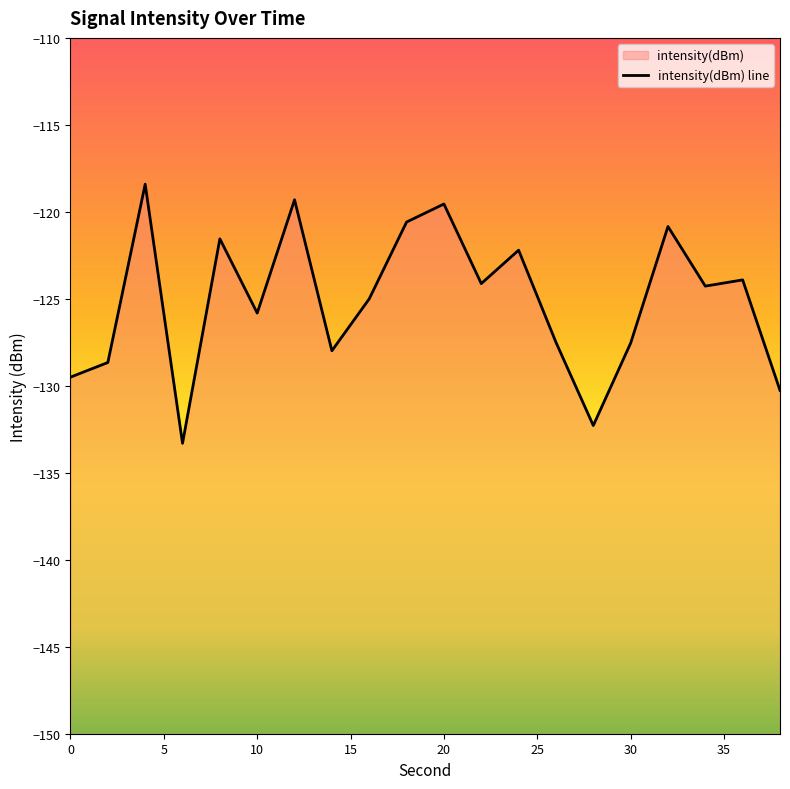

What is the average value?

-125.1